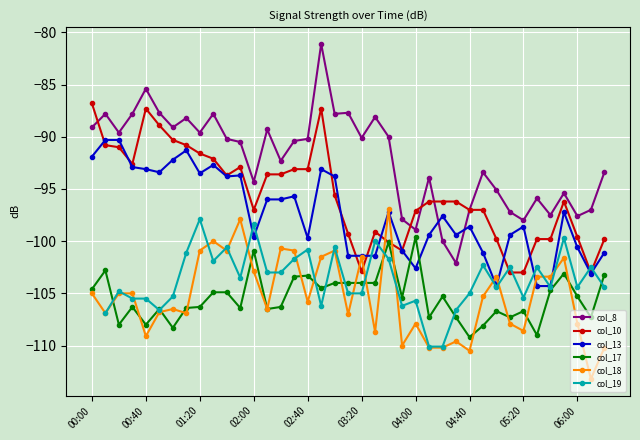

Is the value of col_18 at 02:40 greater than the value of col_10 at 00:40?

No